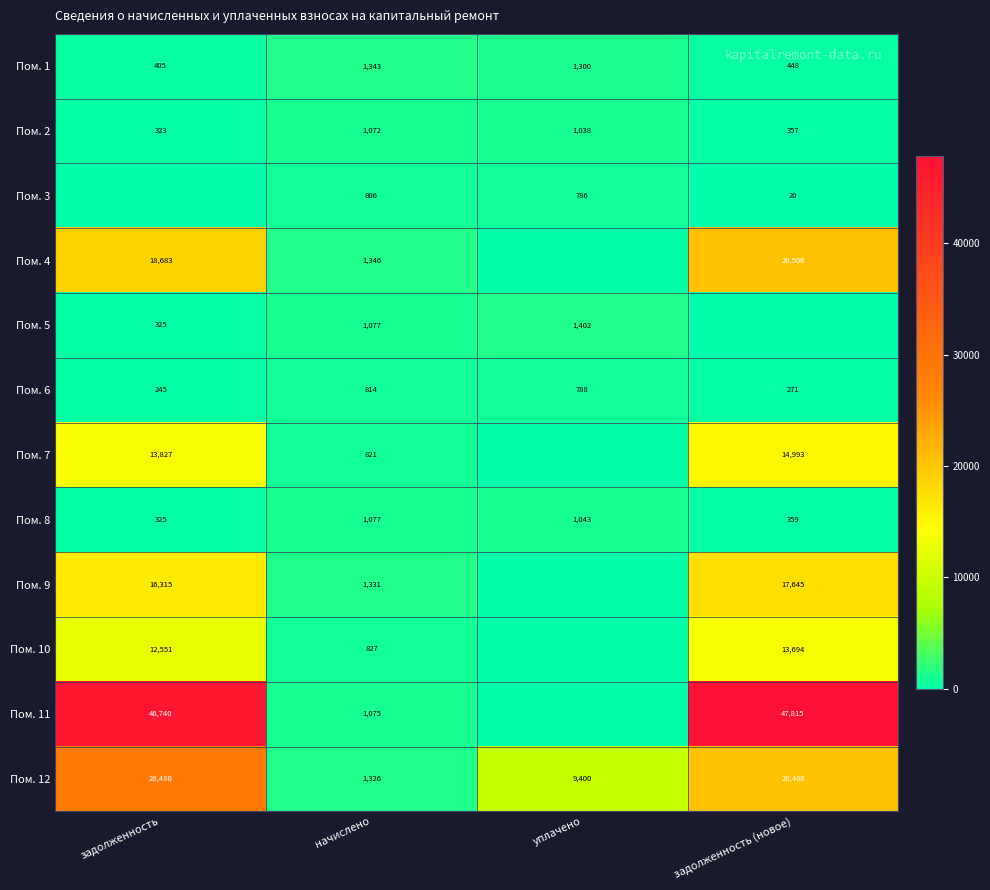

At which category is the sum across all series the highest?

задолженность